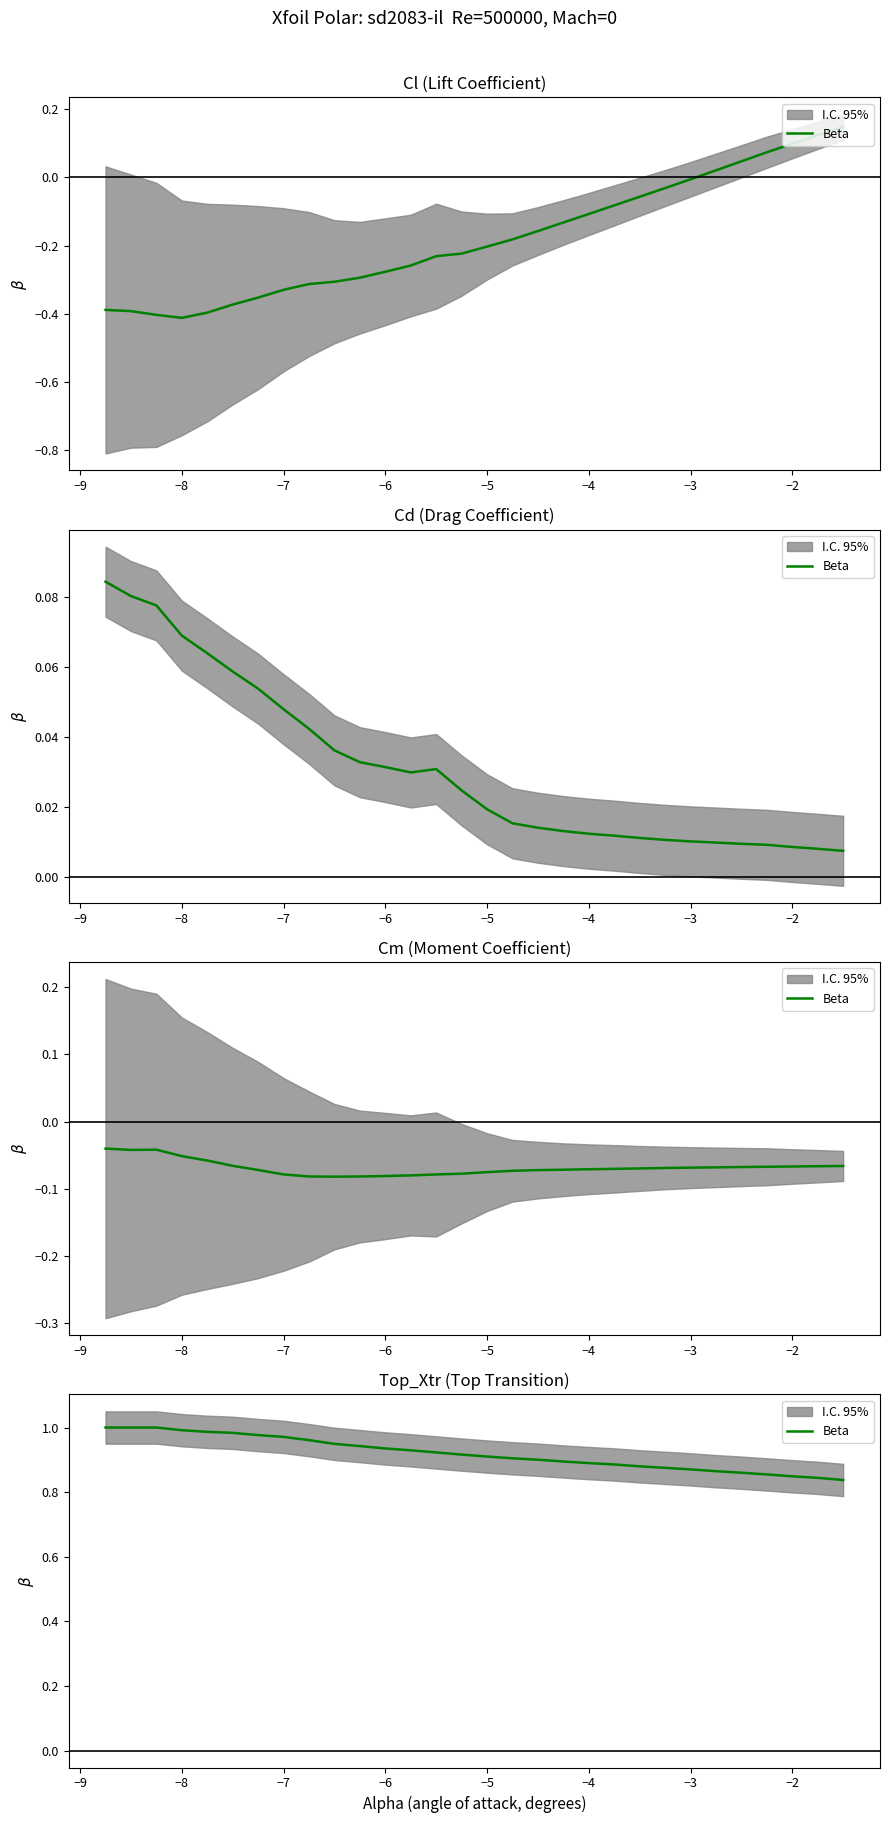

The value at −2 is 1.7. True or false?

False